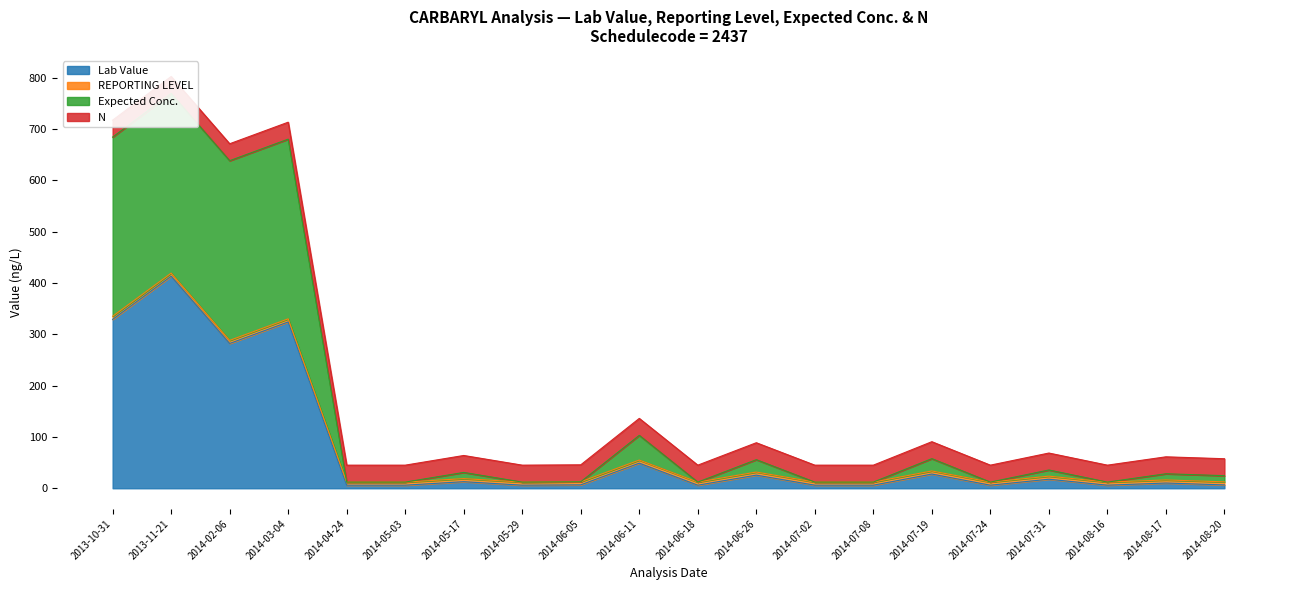

The value of Expected Conc. at 2014-06-18 is 5.3. True or false?

False